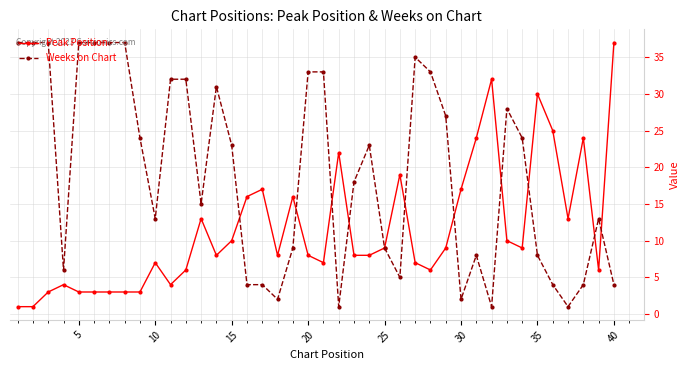

Is this an area chart (filled region under the line)?

No